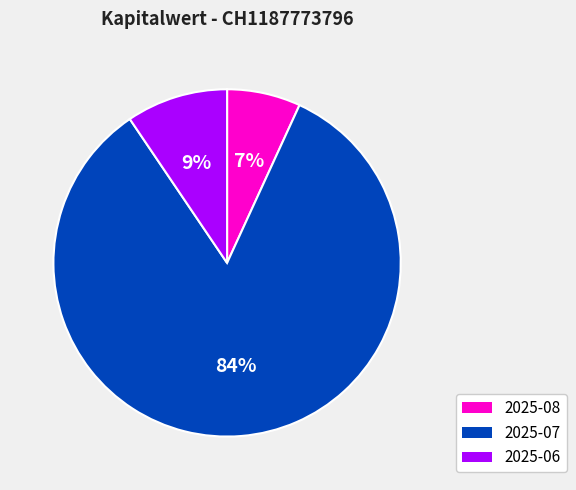

To the nearest percent, what is the difference between the largest and smallest slice percentages?

77%